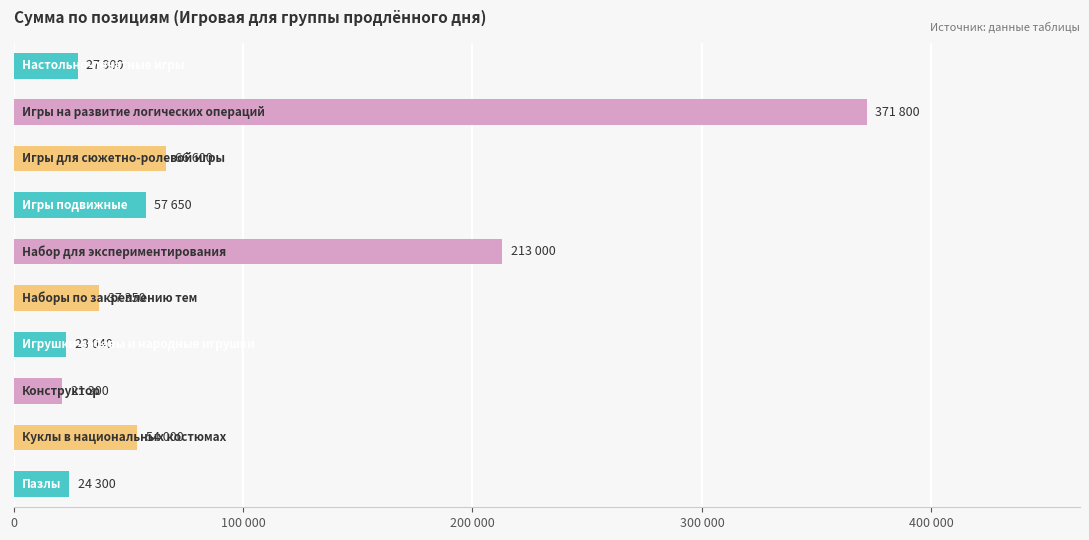

Are the bars horizontal?

Yes